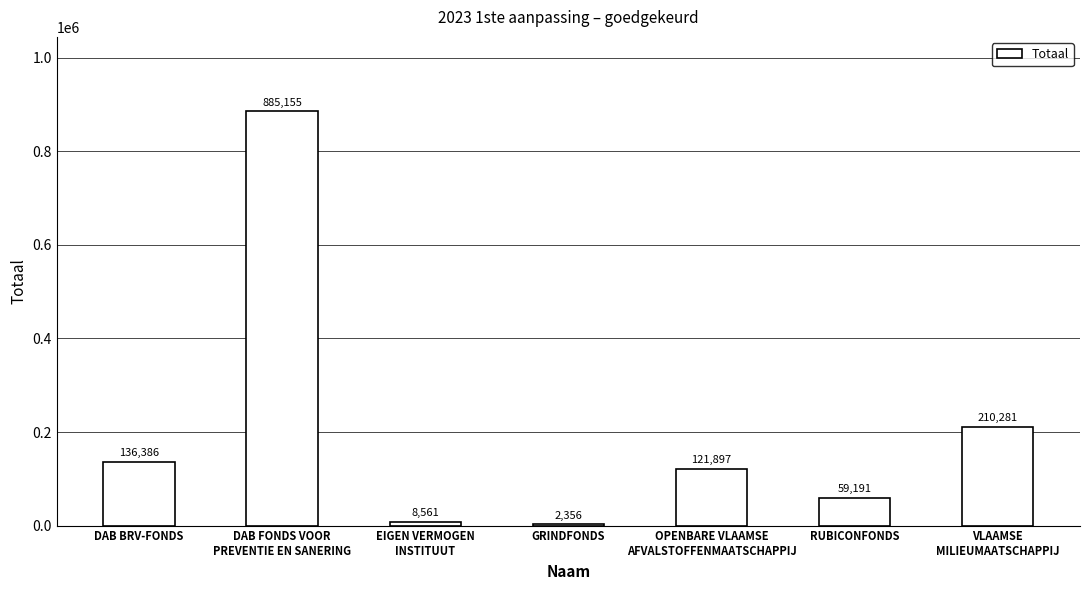

Is it true that the value at DAB BRV-FONDS is 230390?

False